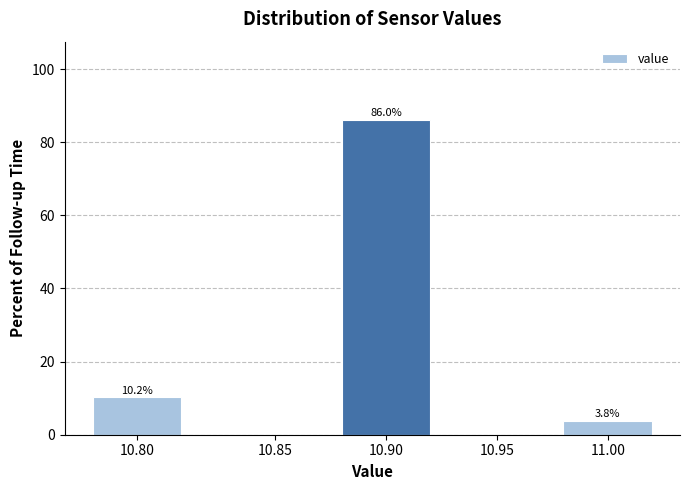

Reading left to right, what are all the values shown in this chart?

10.80=10.2	10.85=0.0	10.90=86.0	10.95=0.0	11.00=3.8